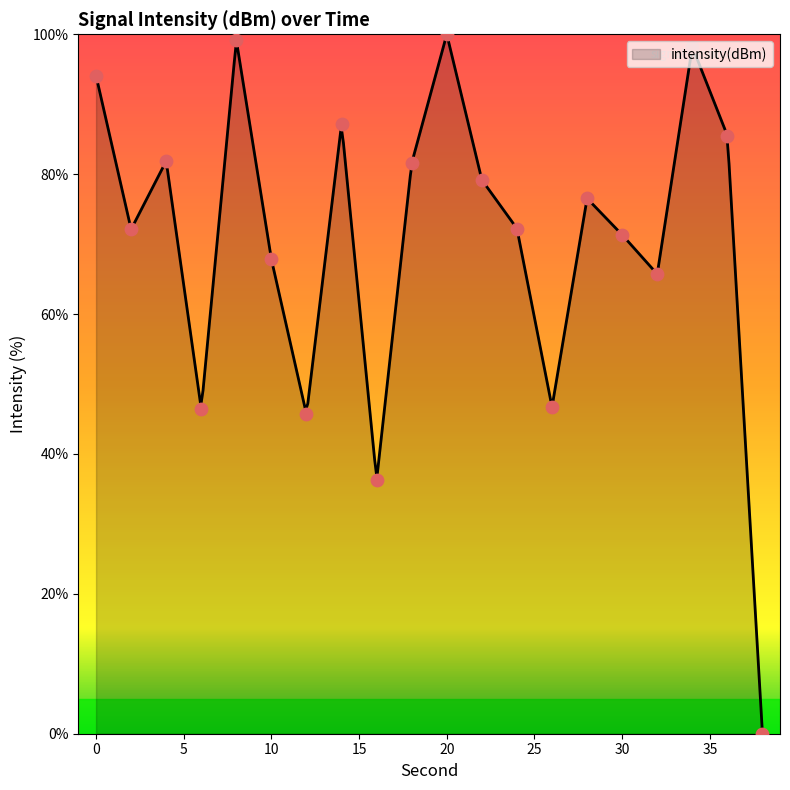

Approximately how many times larger is the value at 14 compared to 22?

1.1